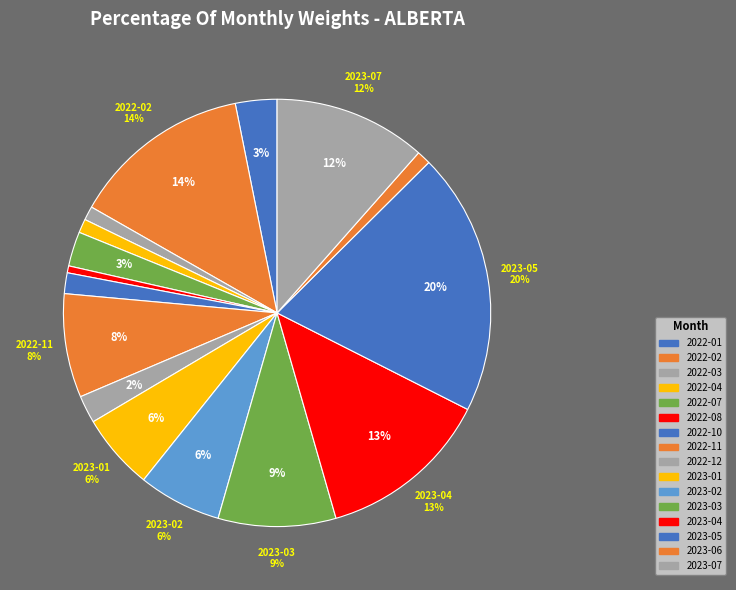

Is 2023-07 the majority of the pie?

No